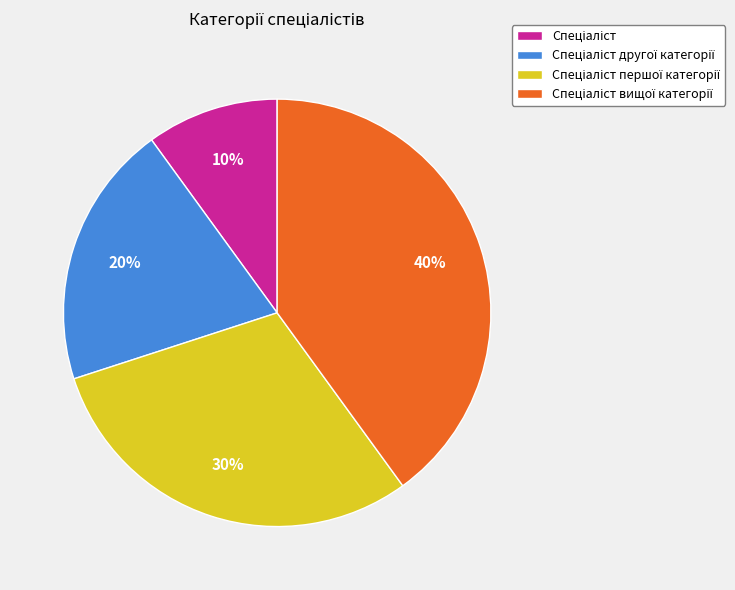

To the nearest percent, what is the average slice percentage?

25%